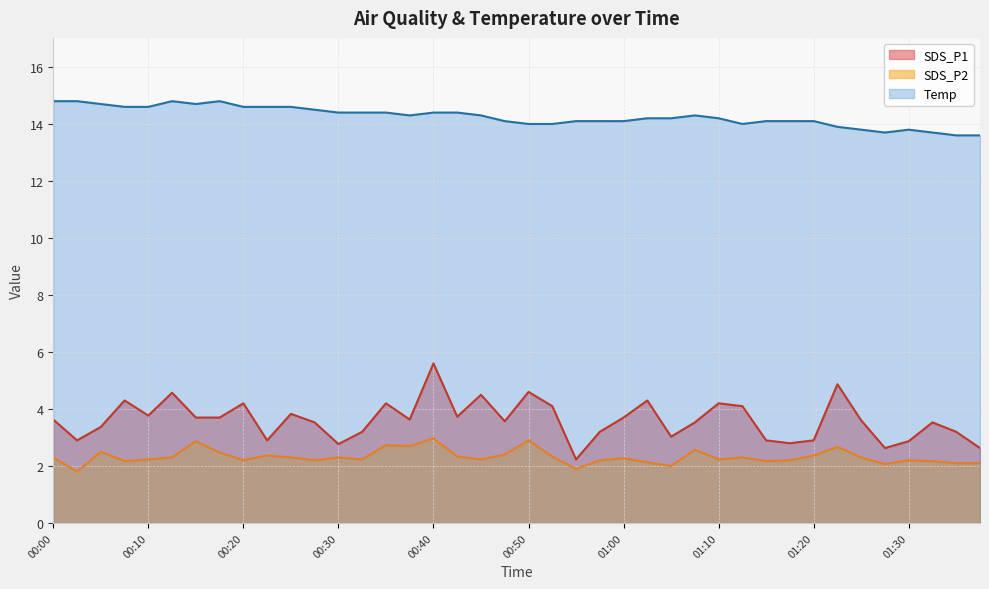

True or false: SDS_P1 has more than 0 points higher than both neighbors.

True